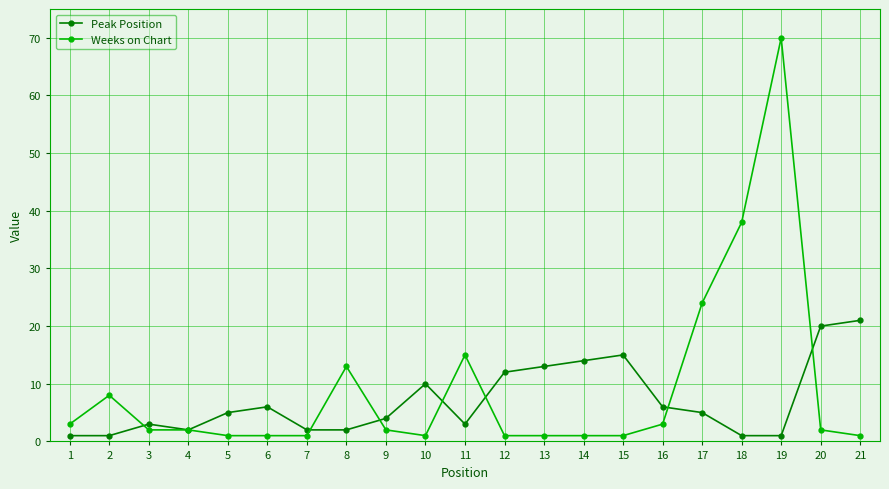

Is the value of Weeks on Chart at 9 greater than the value of Peak Position at 5?

No